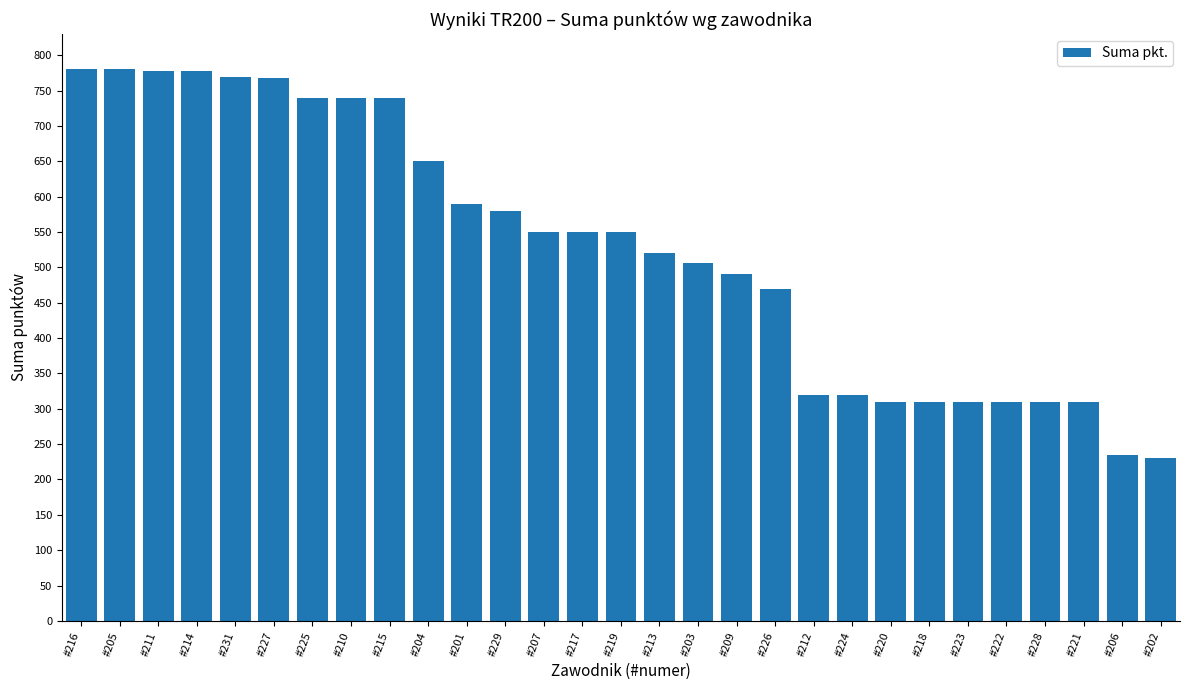

What is the sum of all values?

15289